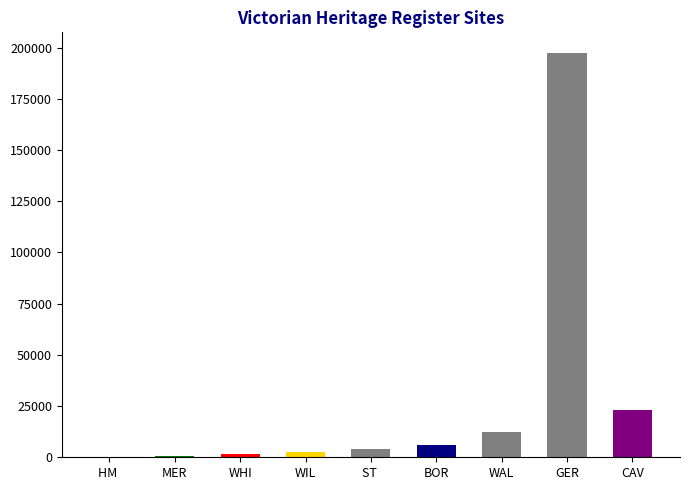

What is the change in value from WILLIAMSTOWN CEMETERY to BOROONDARA GENERAL CEMETERY?

+3326